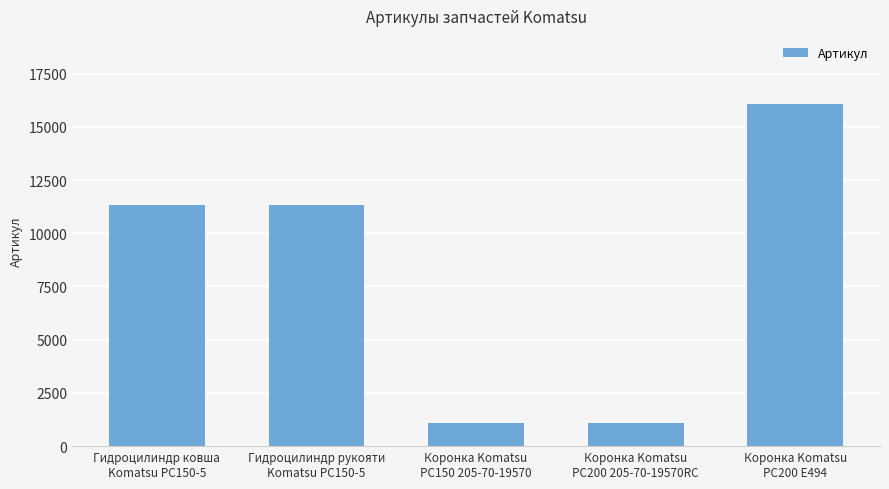

What is the change in value from Гидроцилиндр ковша
Komatsu PC150-5 to Коронка Komatsu
PC150 205-70-19570?

-10215